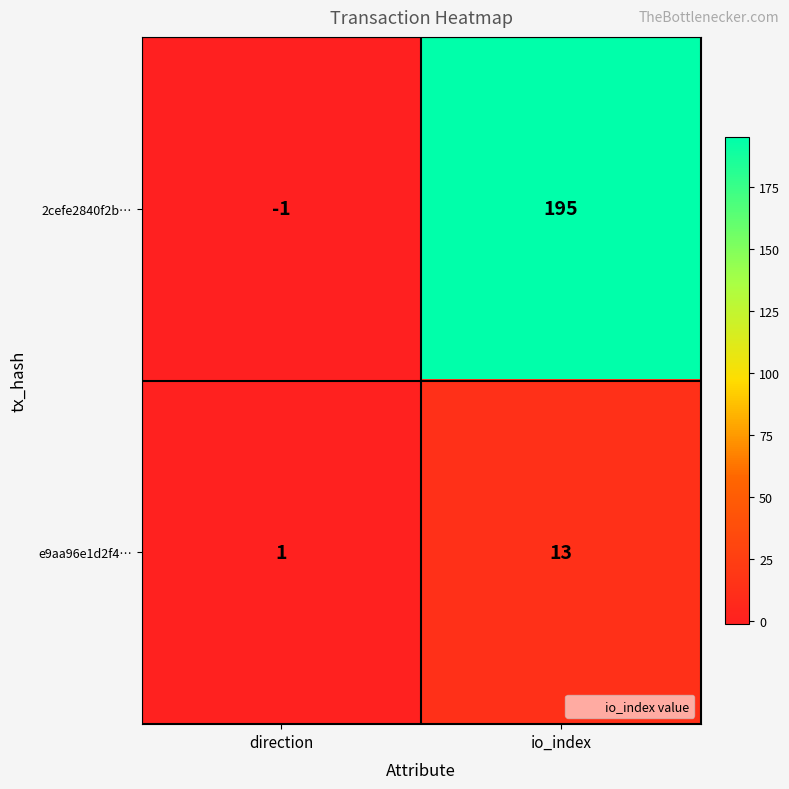

Reading left to right, transcribe all the data shown in this chart.

2cefe2840f2b…: -1	195
e9aa96e1d2f4…: 1	13